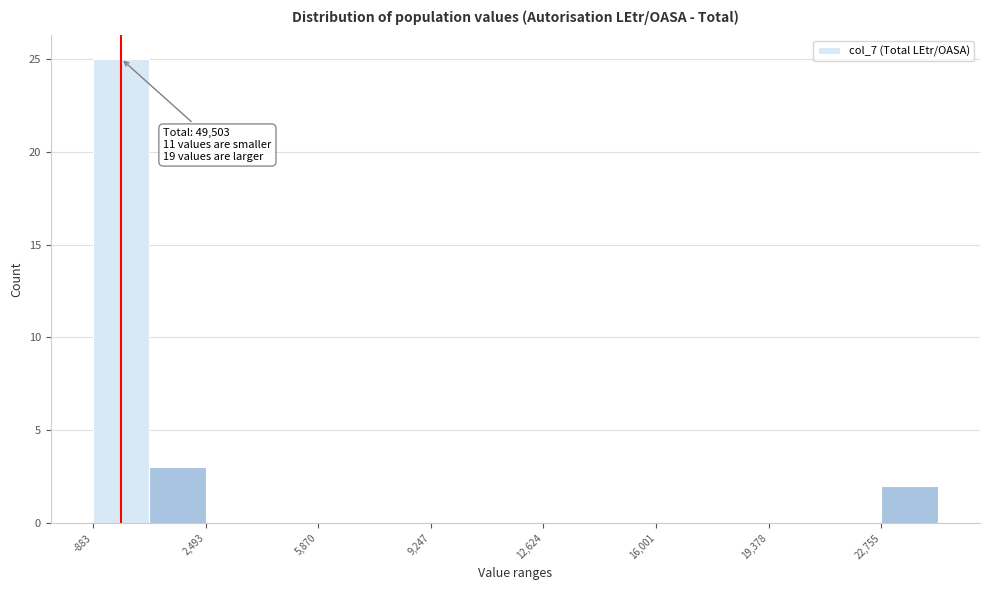

Read against the x-axis, roughly where is the centre of the tallest bar?

0